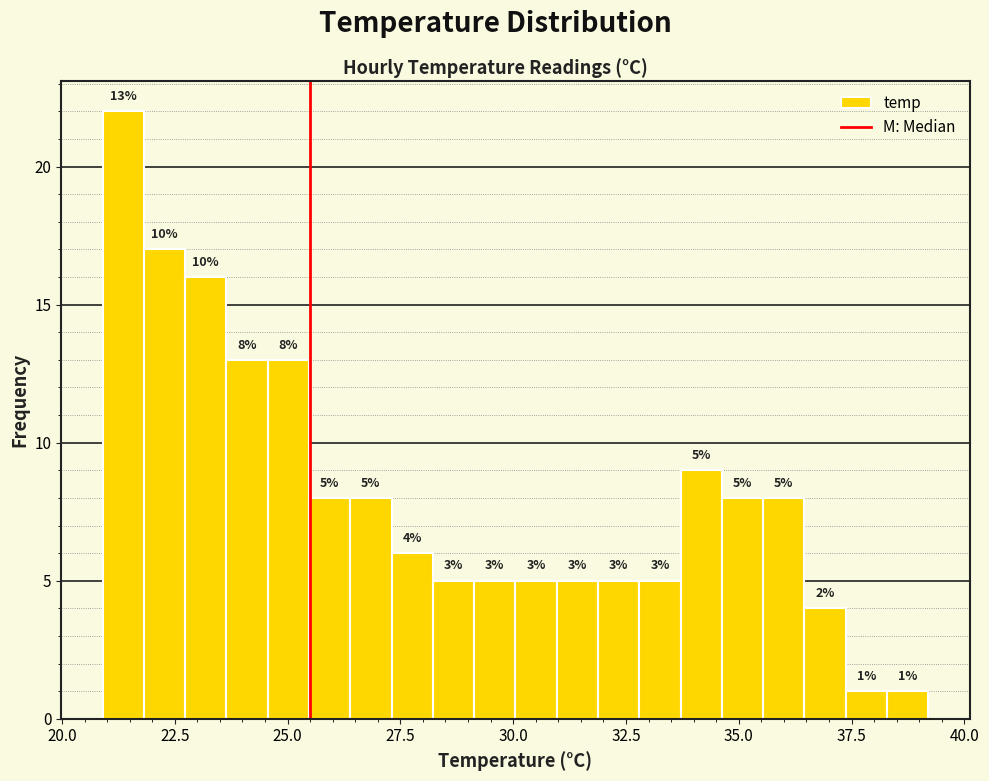

Read against the x-axis, roughly where is the centre of the tallest bar?

21.5